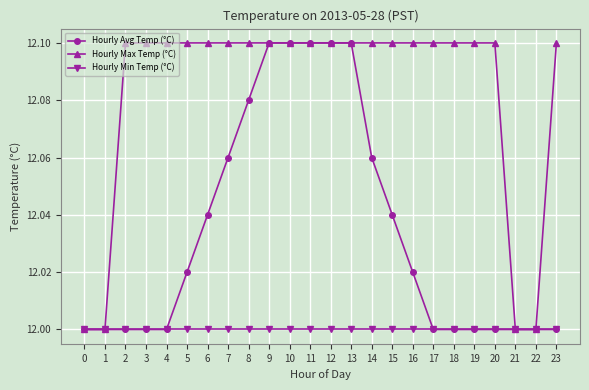

What is the total value across all series at 8?

36.2